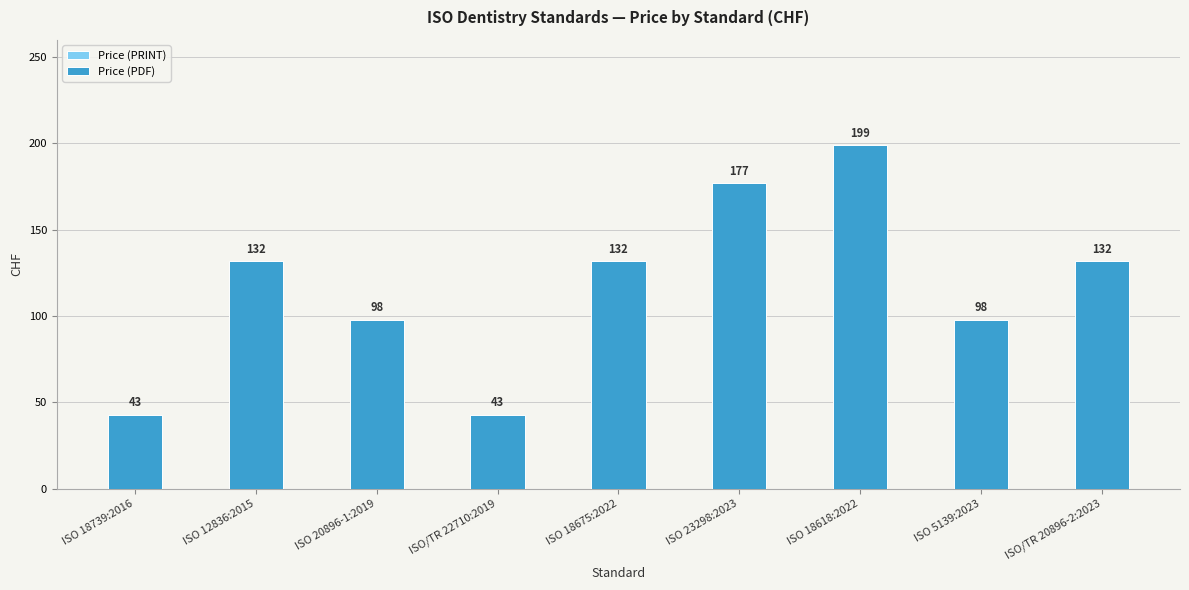

Reading left to right, what are all the values shown in this chart?

Price (PRINT): ISO 18739:2016=43	ISO 12836:2015=132	ISO 20896-1:2019=98	ISO/TR 22710:2019=43	ISO 18675:2022=132	ISO 23298:2023=177	ISO 18618:2022=199	ISO 5139:2023=98	ISO/TR 20896-2:2023=132
Price (PDF): ISO 18739:2016=43	ISO 12836:2015=132	ISO 20896-1:2019=98	ISO/TR 22710:2019=43	ISO 18675:2022=132	ISO 23298:2023=177	ISO 18618:2022=199	ISO 5139:2023=98	ISO/TR 20896-2:2023=132